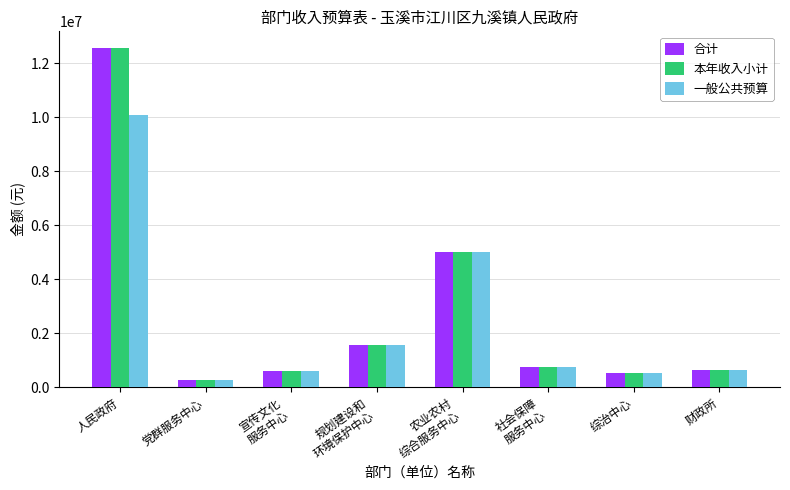

Are the bars horizontal?

No